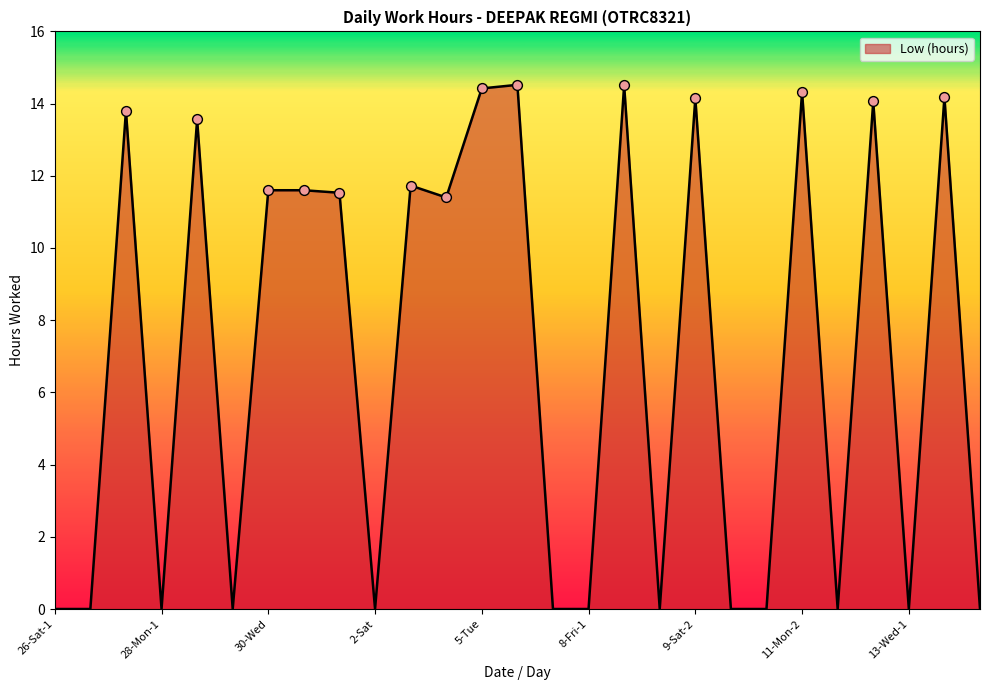

What is the greatest value displayed?

14.5